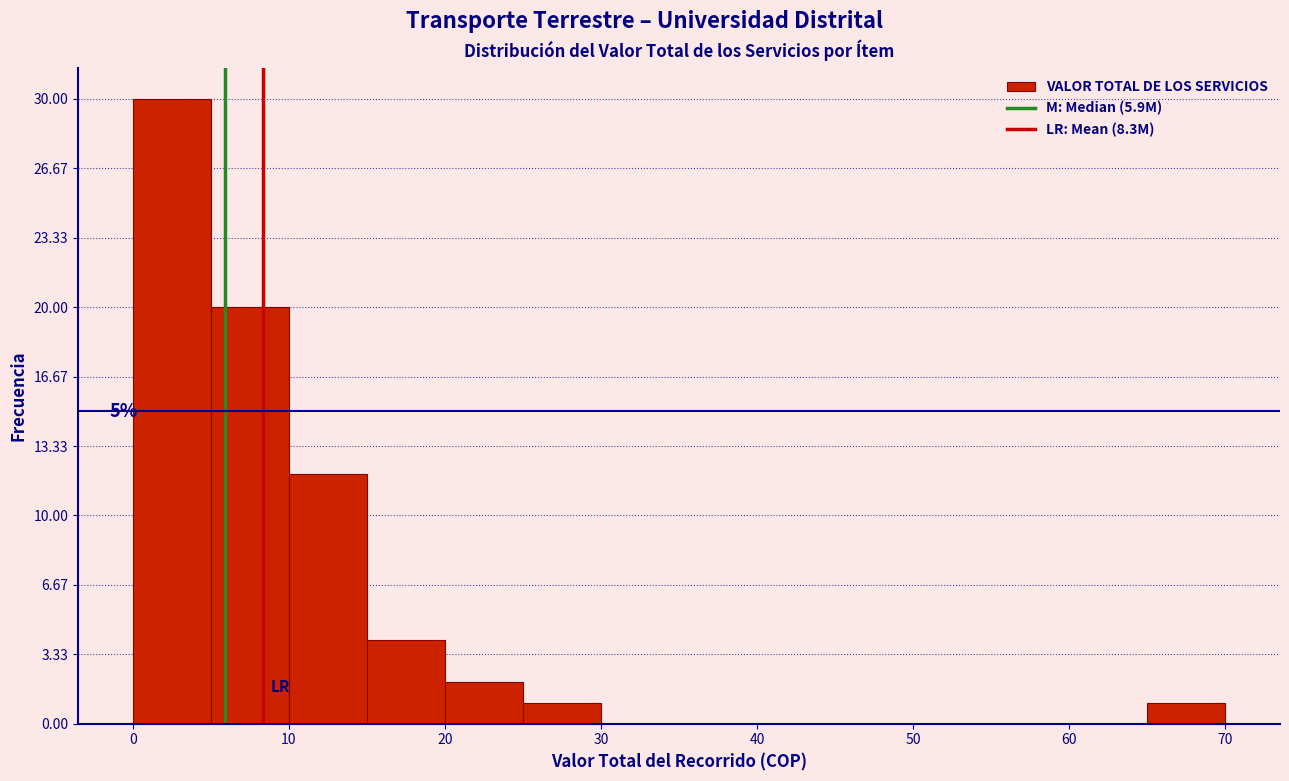

Over which range of the x-axis is the bar tallest?

0 to 5